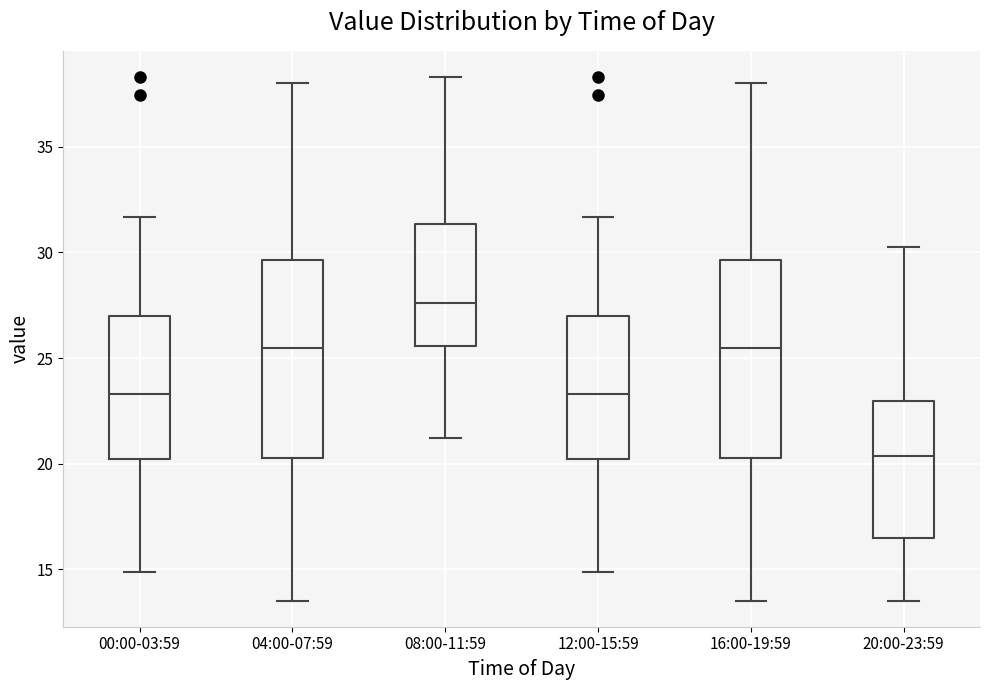

Which box's median line is the lowest?

20:00-23:59